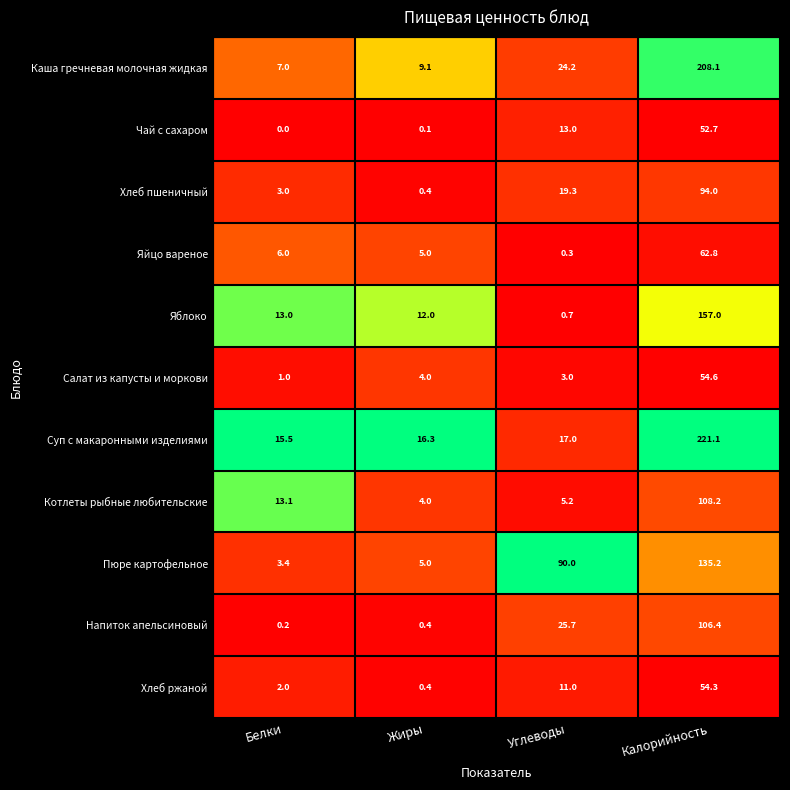

What is the difference between the highest and lowest values at Белки?

15.5